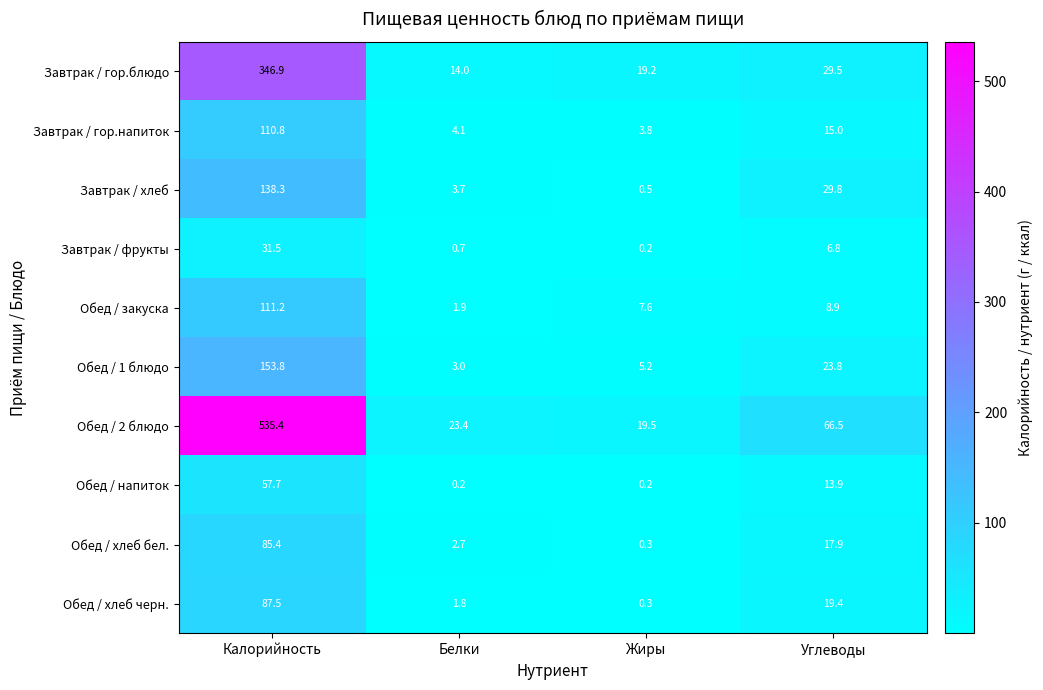

The value of Обед / закуска at Белки is 1.9. True or false?

True